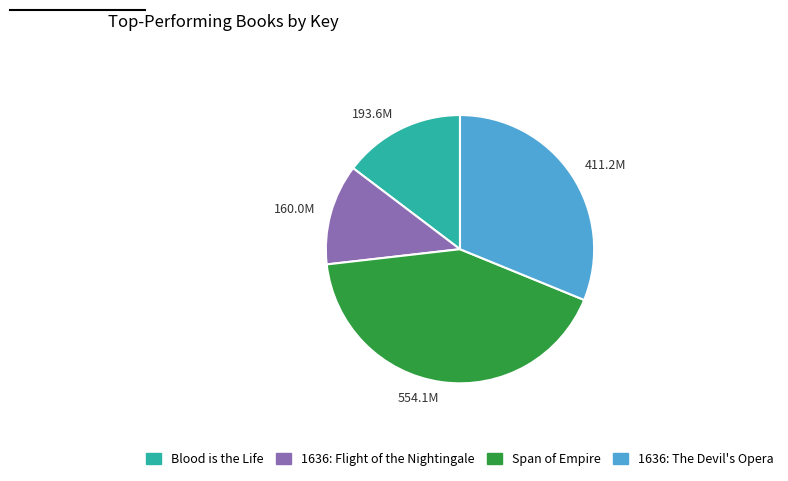

Is it true that 193.6M is 20% of the pie?

False